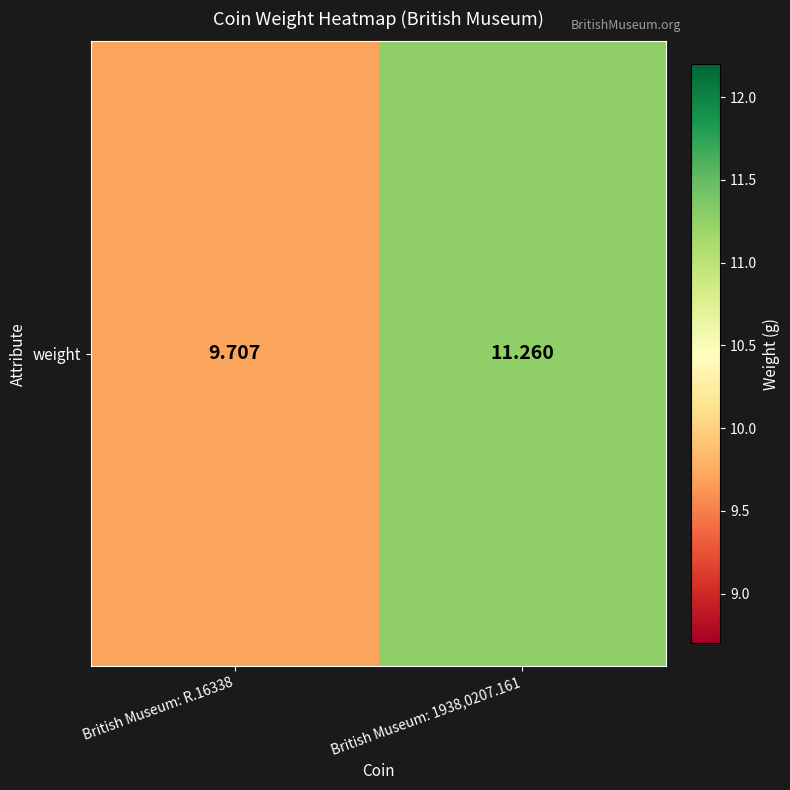

The value at British Museum: R.16338 is 9.7. True or false?

True